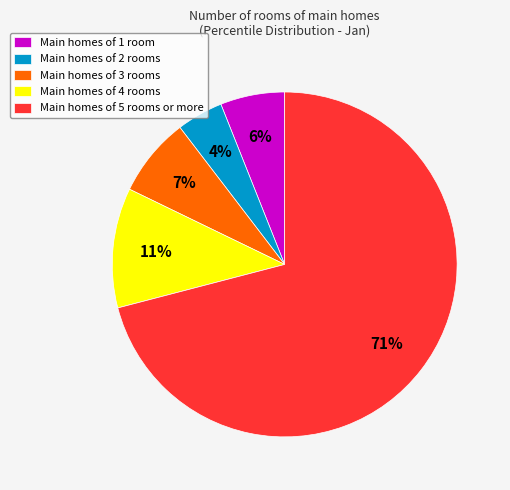

Count the number of slices in the pie.

5